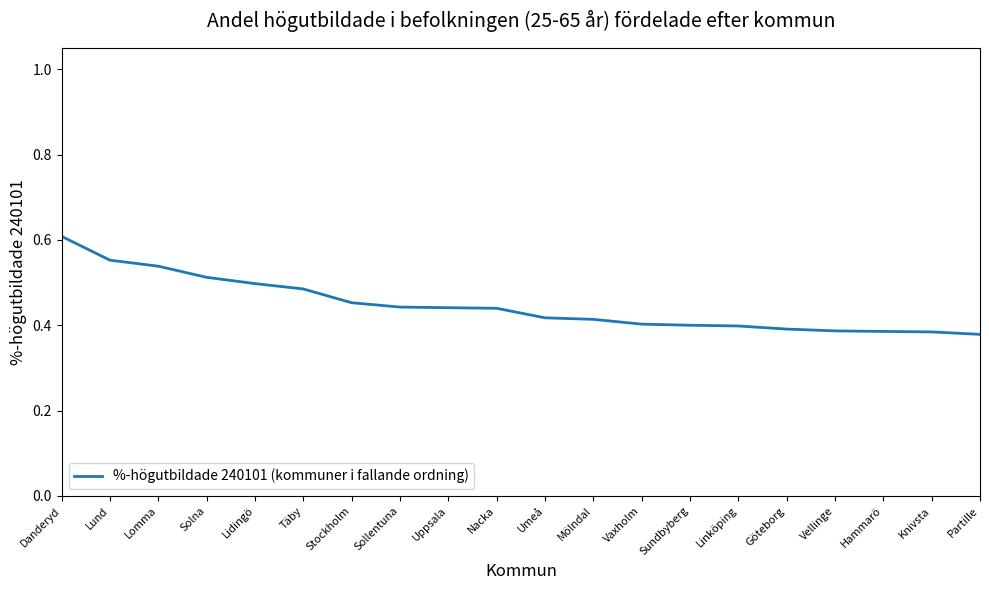

The value at Hammarö is 0.1. True or false?

False